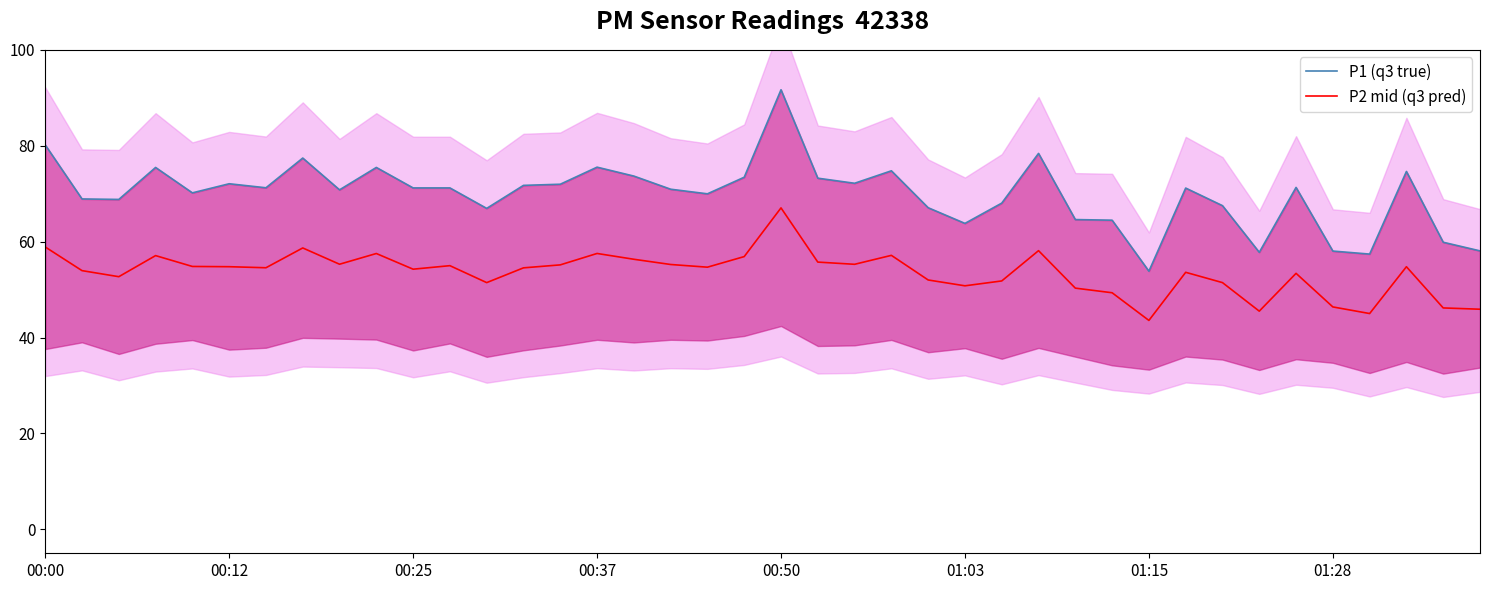

True or false: P2 mid (q3 pred) and P1 (q3 true) intersect in this chart.

False